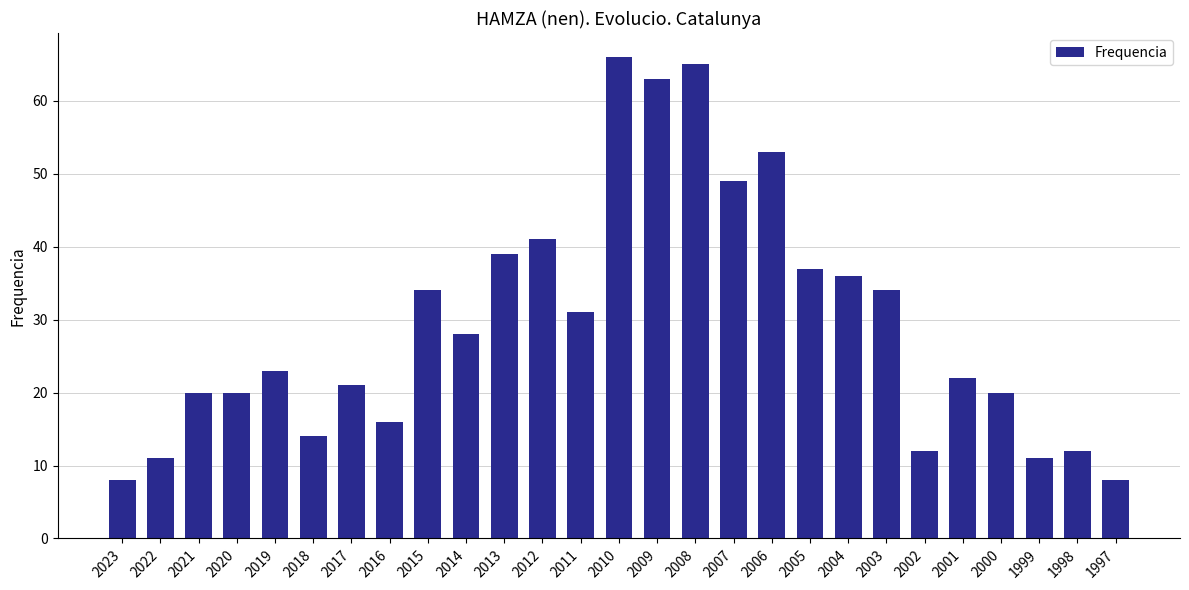

Reading left to right, extract all data points from this chart.

2023=8	2022=11	2021=20	2020=20	2019=23	2018=14	2017=21	2016=16	2015=34	2014=28	2013=39	2012=41	2011=31	2010=66	2009=63	2008=65	2007=49	2006=53	2005=37	2004=36	2003=34	2002=12	2001=22	2000=20	1999=11	1998=12	1997=8